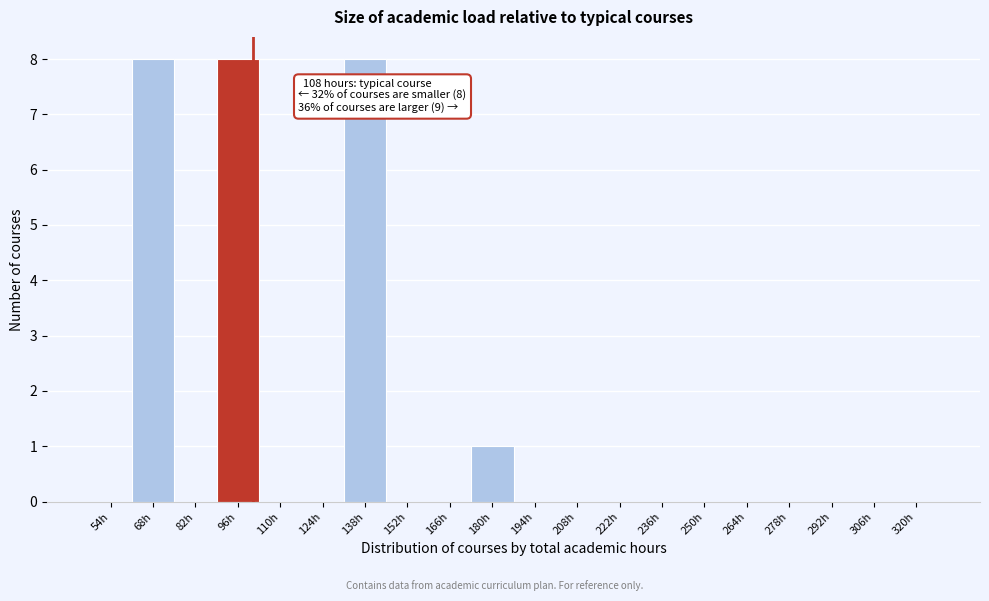

Reading left to right, extract all data points from this chart.

54h=0	68h=8	82h=0	96h=8	110h=0	124h=0	138h=8	152h=0	166h=0	180h=1	194h=0	208h=0	222h=0	236h=0	250h=0	264h=0	278h=0	292h=0	306h=0	320h=0